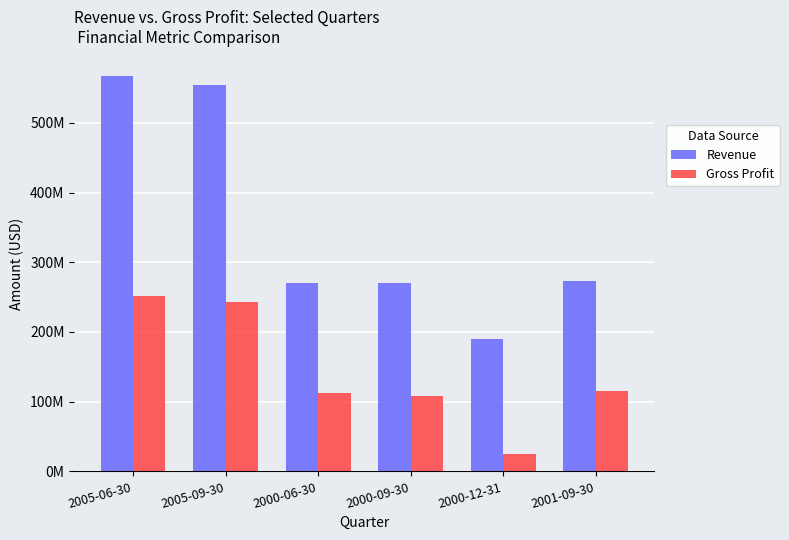

Are the bars grouped side by side (vs. stacked)?

Yes